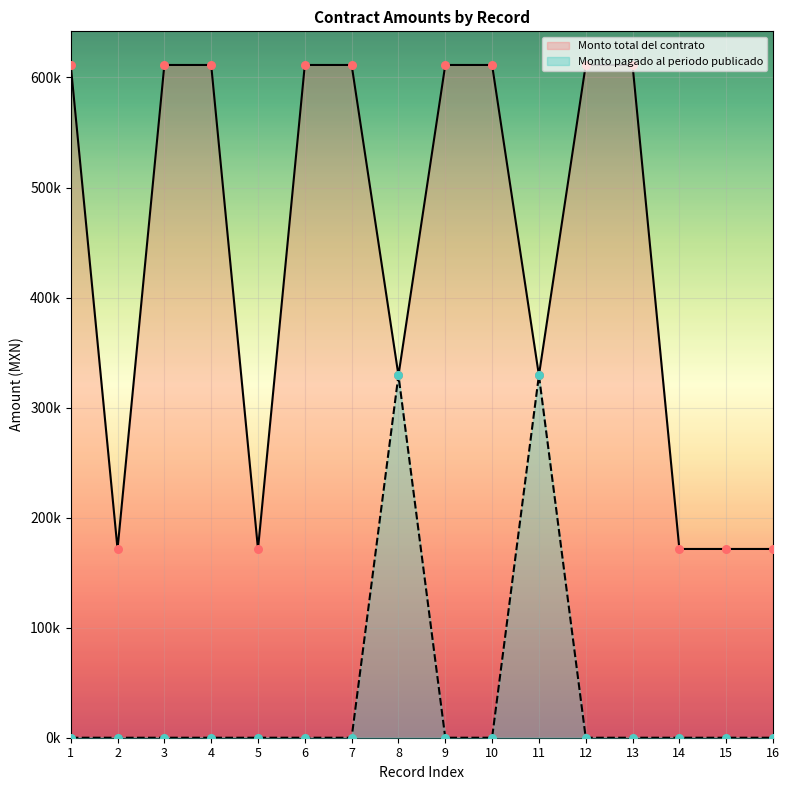

Which series contains the lowest Y value?

Monto pagado al periodo publicado